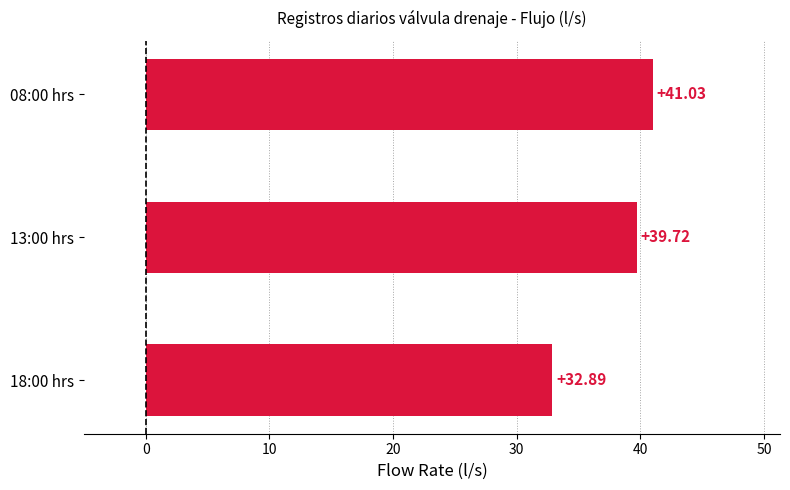

What is the sum of the values at 13:00 hrs and 18:00 hrs?

72.6